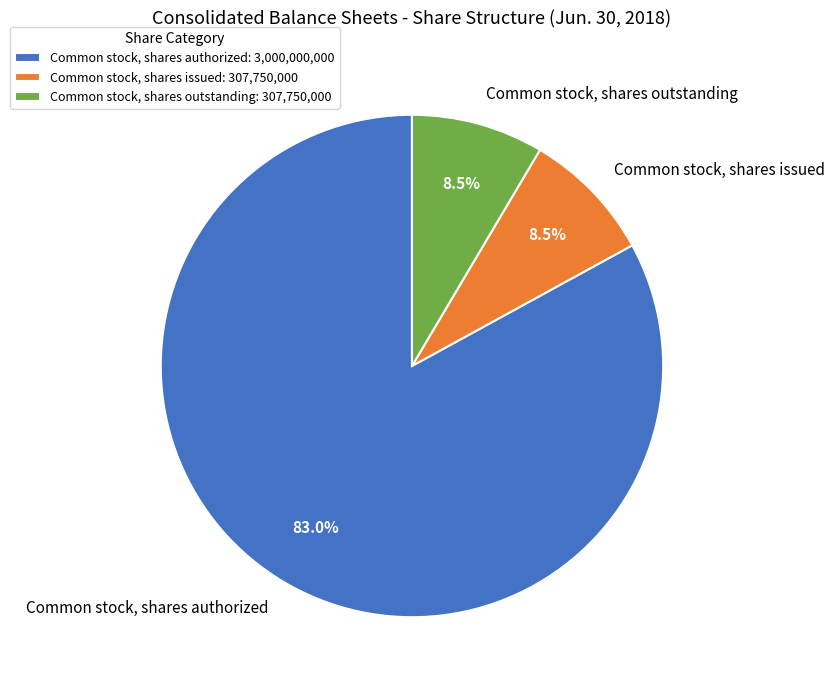

What percentage is NOT represented by Common stock, shares issued?

91.5%